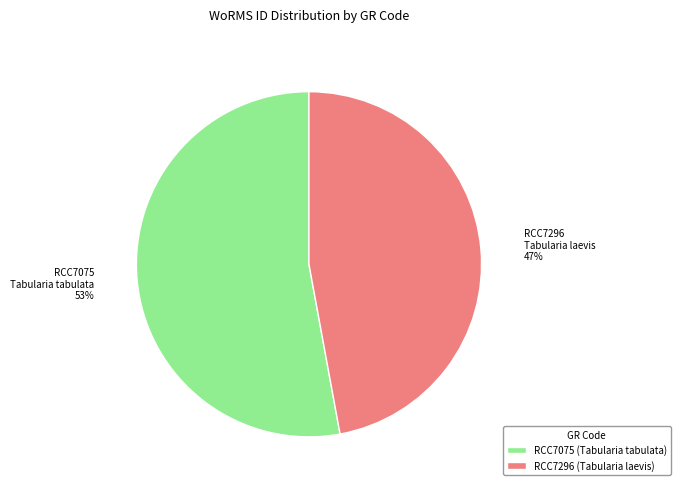

To the nearest percent, what is the difference between the RCC7075 and RCC7296 slice percentages?

6%